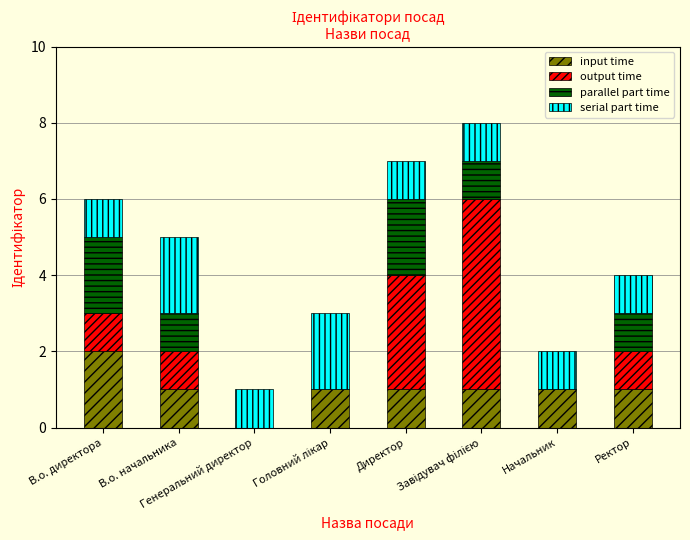

What are all the series names shown in the legend?

input time, output time, parallel part time, serial part time